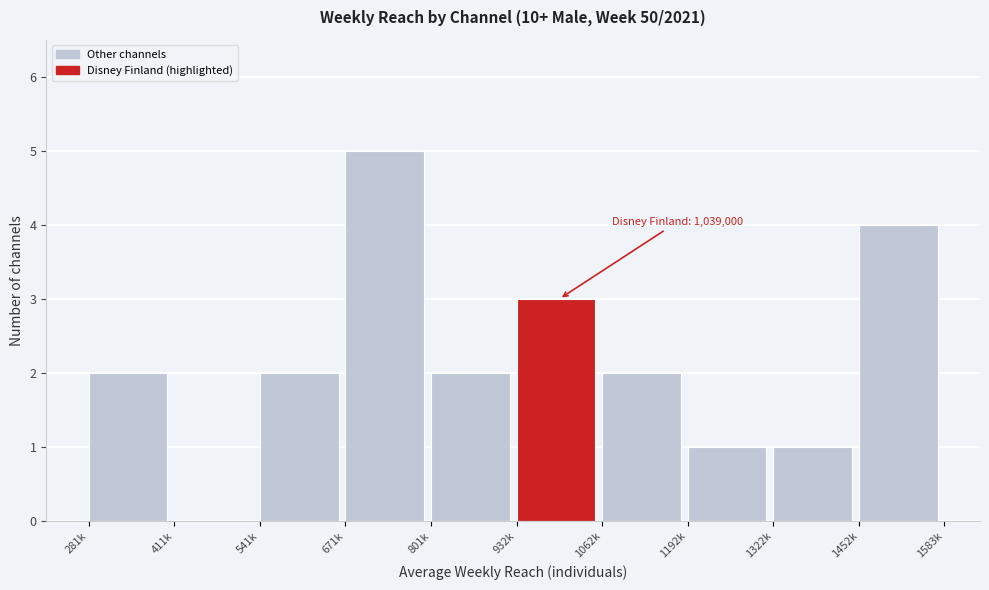

Reading left to right, transcribe all the data shown in this chart.

281k=2	411k=0	541k=2	671k=5	801k=2	932k=3	1062k=2	1192k=1	1322k=1	1452k=4